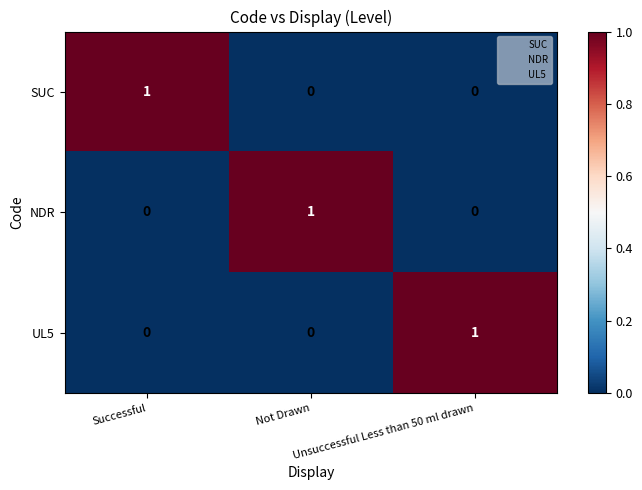

Count the UL5 values in the range 0 to 1.

3